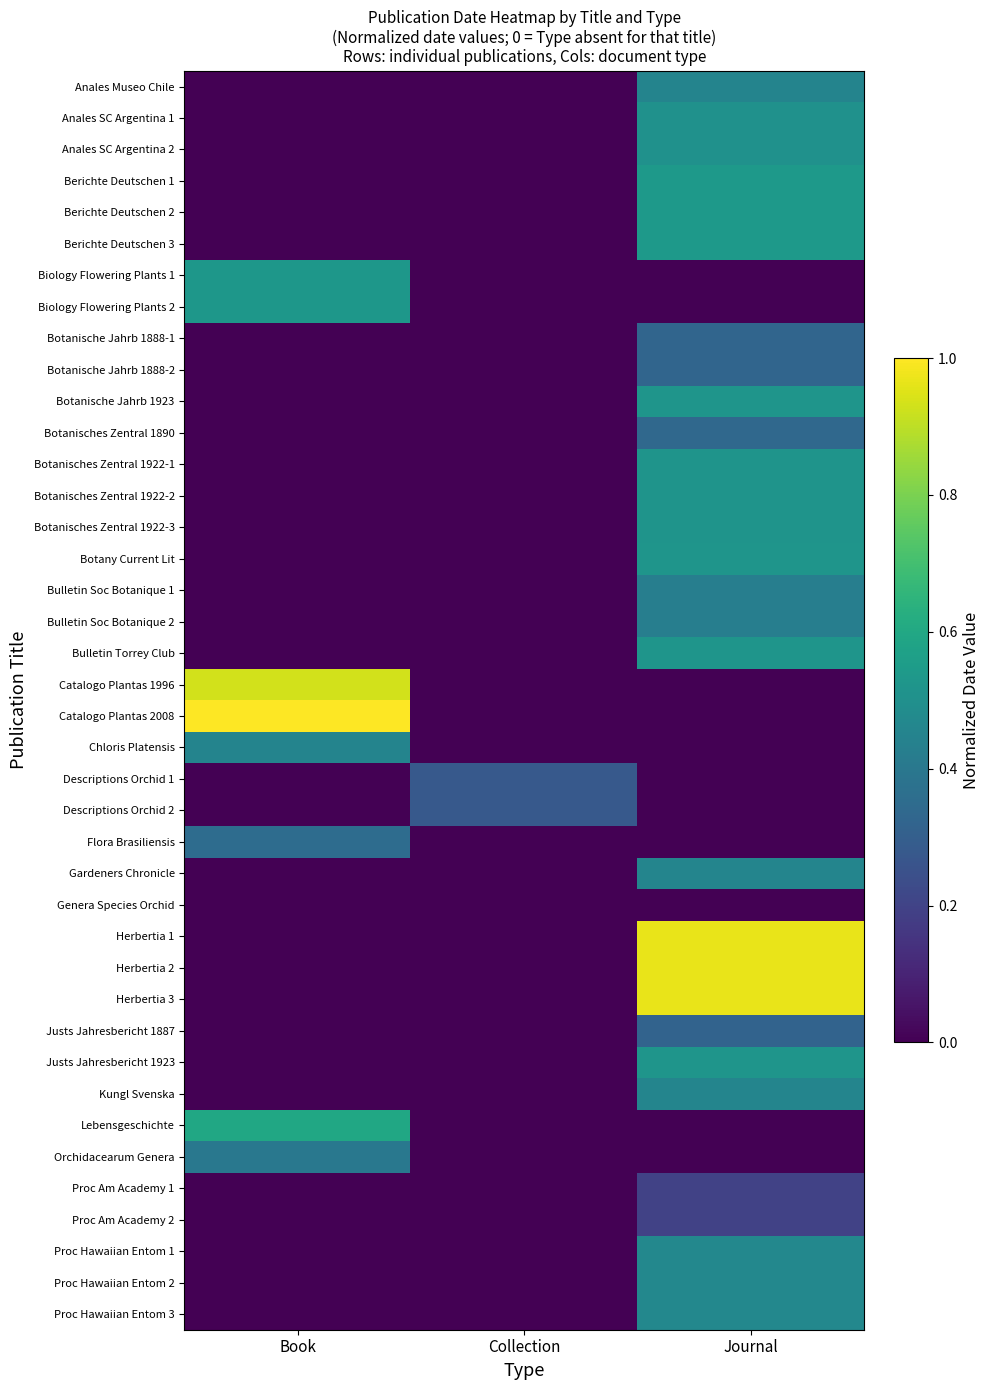

Reading right to left, transcribe all the data shown in this chart.

Anales Museo Chile: Journal=0.4	Collection=0.0	Book=0.0
Anales SC Argentina 1: Journal=0.5	Collection=0.0	Book=0.0
Anales SC Argentina 2: Journal=0.5	Collection=0.0	Book=0.0
Berichte Deutschen 1: Journal=0.5	Collection=0.0	Book=0.0
Berichte Deutschen 2: Journal=0.5	Collection=0.0	Book=0.0
Berichte Deutschen 3: Journal=0.5	Collection=0.0	Book=0.0
Biology Flowering Plants 1: Journal=0.0	Collection=0.0	Book=0.5
Biology Flowering Plants 2: Journal=0.0	Collection=0.0	Book=0.5
Botanische Jahrb 1888-1: Journal=0.3	Collection=0.0	Book=0.0
Botanische Jahrb 1888-2: Journal=0.3	Collection=0.0	Book=0.0
Botanische Jahrb 1923: Journal=0.5	Collection=0.0	Book=0.0
Botanisches Zentral 1890: Journal=0.3	Collection=0.0	Book=0.0
Botanisches Zentral 1922-1: Journal=0.5	Collection=0.0	Book=0.0
Botanisches Zentral 1922-2: Journal=0.5	Collection=0.0	Book=0.0
Botanisches Zentral 1922-3: Journal=0.5	Collection=0.0	Book=0.0
Botany Current Lit: Journal=0.5	Collection=0.0	Book=0.0
Bulletin Soc Botanique 1: Journal=0.4	Collection=0.0	Book=0.0
Bulletin Soc Botanique 2: Journal=0.4	Collection=0.0	Book=0.0
Bulletin Torrey Club: Journal=0.5	Collection=0.0	Book=0.0
Catalogo Plantas 1996: Journal=0.0	Collection=0.0	Book=0.9
Catalogo Plantas 2008: Journal=0.0	Collection=0.0	Book=1.0
Chloris Platensis: Journal=0.0	Collection=0.0	Book=0.4
Descriptions Orchid 1: Journal=0.0	Collection=0.3	Book=0.0
Descriptions Orchid 2: Journal=0.0	Collection=0.3	Book=0.0
Flora Brasiliensis: Journal=0.0	Collection=0.0	Book=0.4
Gardeners Chronicle: Journal=0.5	Collection=0.0	Book=0.0
Genera Species Orchid: Journal=0.0	Collection=0.0	Book=0.0
Herbertia 1: Journal=1.0	Collection=0.0	Book=0.0
Herbertia 2: Journal=1.0	Collection=0.0	Book=0.0
Herbertia 3: Journal=1.0	Collection=0.0	Book=0.0
Justs Jahresbericht 1887: Journal=0.3	Collection=0.0	Book=0.0
Justs Jahresbericht 1923: Journal=0.5	Collection=0.0	Book=0.0
Kungl Svenska: Journal=0.5	Collection=0.0	Book=0.0
Lebensgeschichte: Journal=0.0	Collection=0.0	Book=0.6
Orchidacearum Genera: Journal=0.0	Collection=0.0	Book=0.4
Proc Am Academy 1: Journal=0.2	Collection=0.0	Book=0.0
Proc Am Academy 2: Journal=0.2	Collection=0.0	Book=0.0
Proc Hawaiian Entom 1: Journal=0.5	Collection=0.0	Book=0.0
Proc Hawaiian Entom 2: Journal=0.5	Collection=0.0	Book=0.0
Proc Hawaiian Entom 3: Journal=0.5	Collection=0.0	Book=0.0